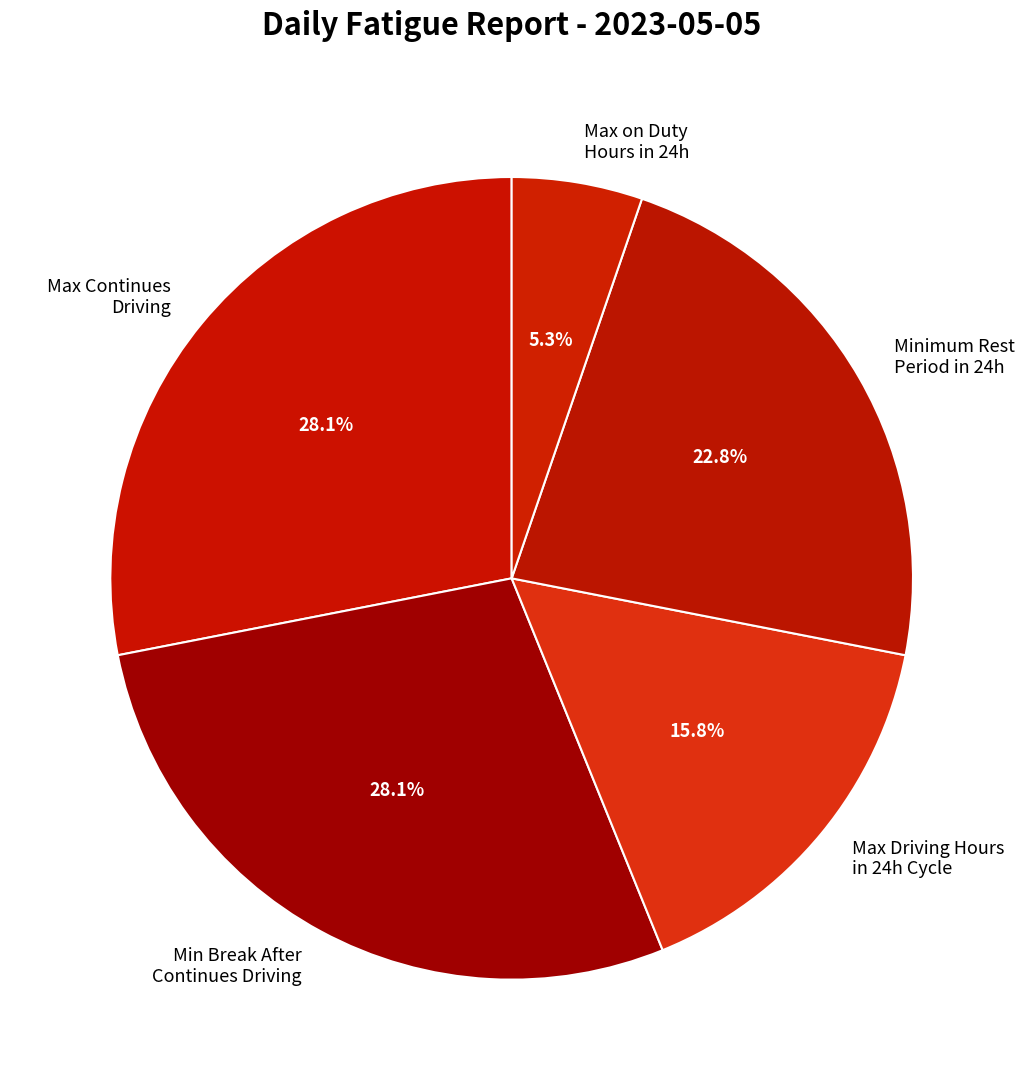

To the nearest percent, what percentage of the pie is Max Continues Driving?

28%